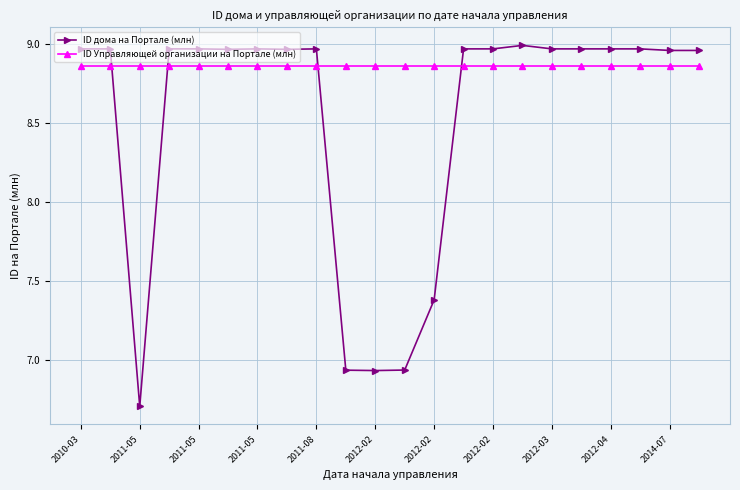

True or false: ID дома на Портале (млн) has more than 1 interior local peaks.

True